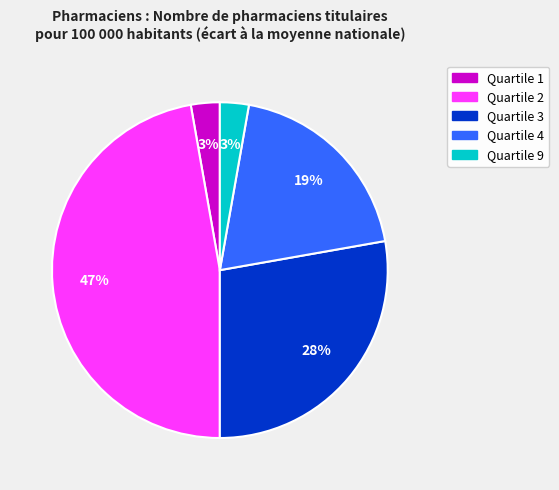

To the nearest percent, what is the average slice percentage?

20%